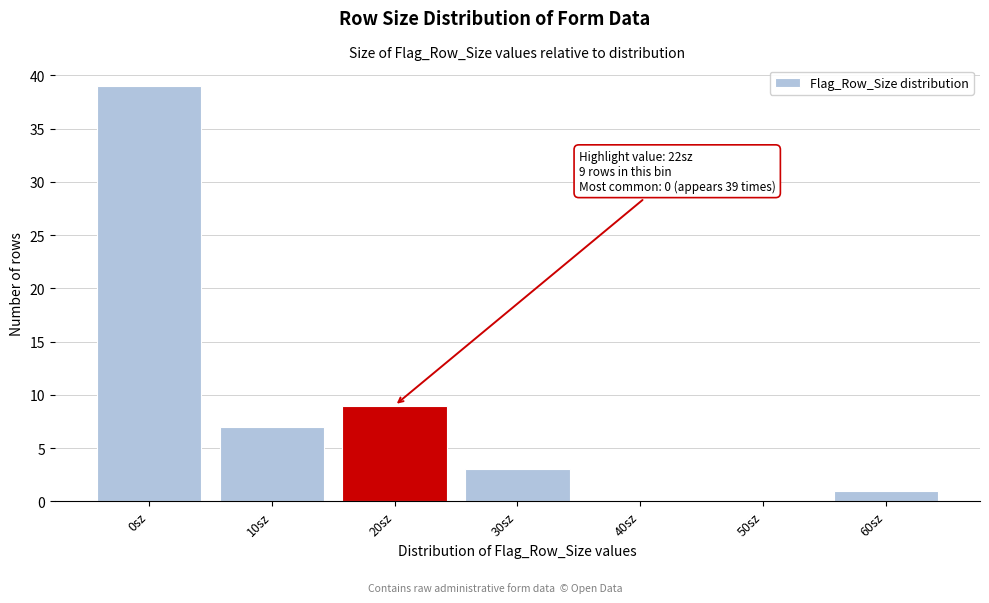

Reading left to right, list all the values displayed in this chart.

0sz=39	10sz=7	20sz=9	30sz=3	40sz=0	50sz=0	60sz=1